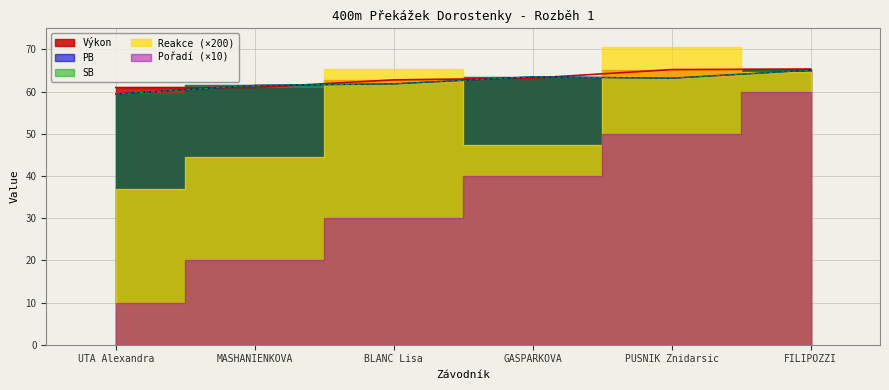

Where is PB nearest to the value 62?

BLANC Lisa